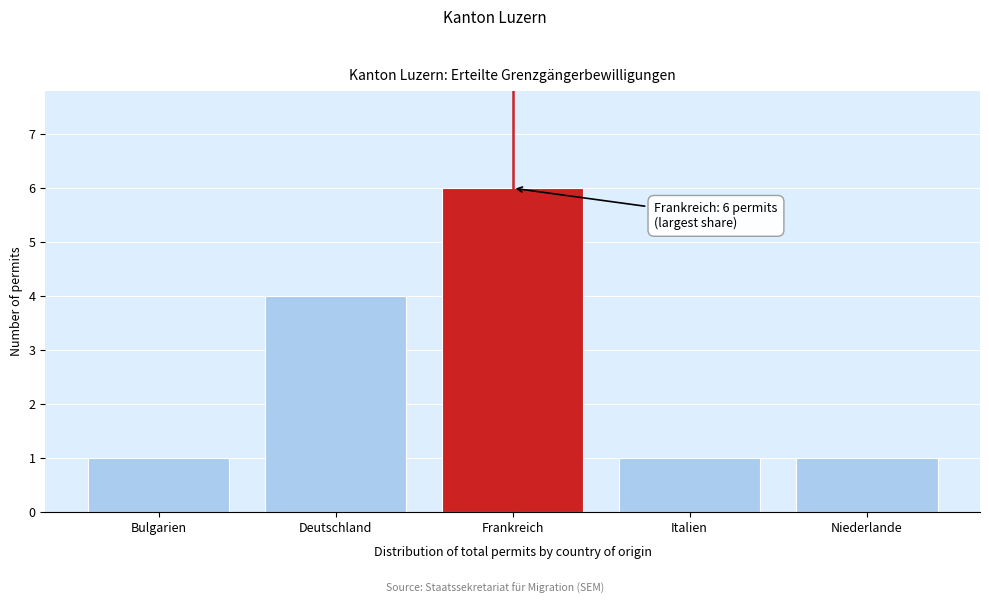

Reading right to left, what are all the values shown in this chart?

Niederlande=1	Italien=1	Frankreich=6	Deutschland=4	Bulgarien=1